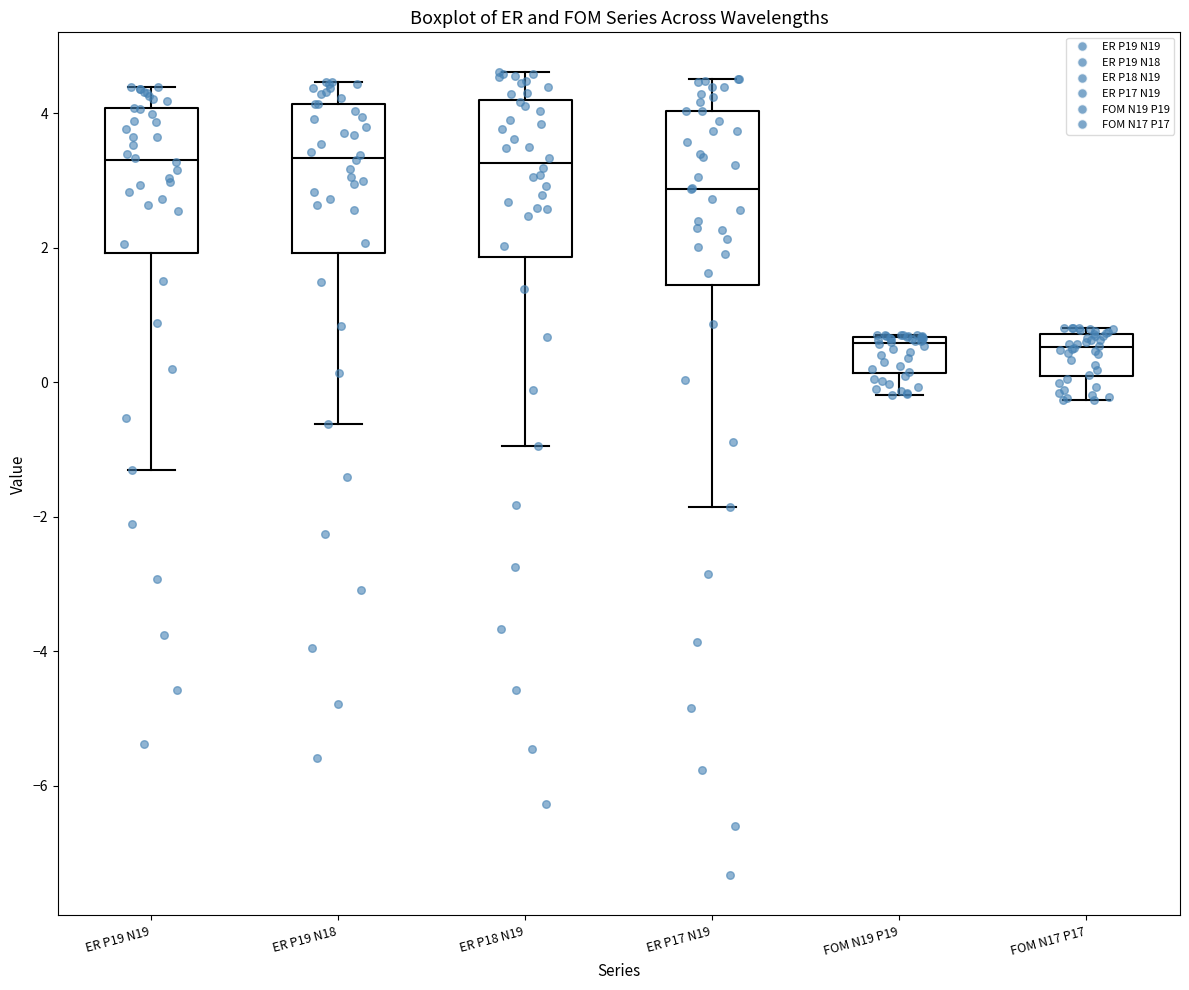

Reading left to right, read every box against the y-axis: the position of its median line, the range the box covers, and the ends of its whiskers. The values are not printed on the chart, so give them approximately, as read against the axis.

ER P19 N19: median 3.4, box 2.0 to 4.0, whiskers -1.2 to 4.4
ER P19 N18: median 3.4, box 2.0 to 4.2, whiskers -0.6 to 4.4
ER P18 N19: median 3.2, box 1.8 to 4.2, whiskers -1.0 to 4.6
ER P17 N19: median 2.8, box 1.4 to 4.0, whiskers -1.8 to 4.6
FOM N19 P19: median 0.6 (just below the box's upper edge), box 0.2 to 0.6, whiskers -0.2 to 0.8
FOM N17 P17: median 0.6, box 0.0 to 0.8, whiskers -0.2 to 0.8 (just above the box's upper edge)